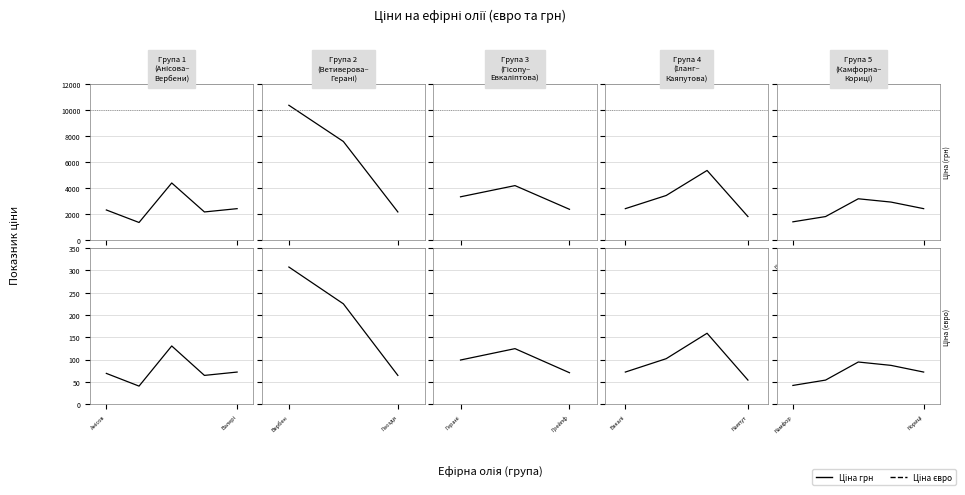

How many categories are shown in the chart?

5